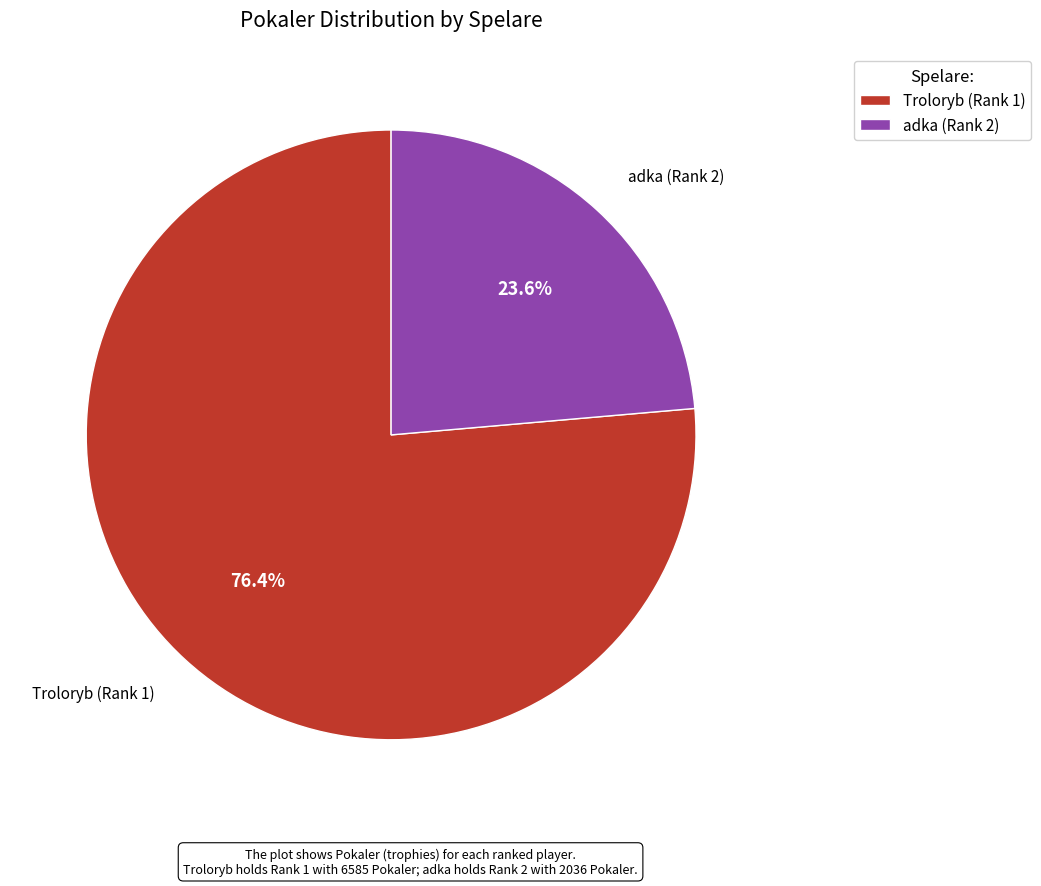

Rank the categories by value from highest to lowest.

Troloryb (Rank 1), adka (Rank 2)